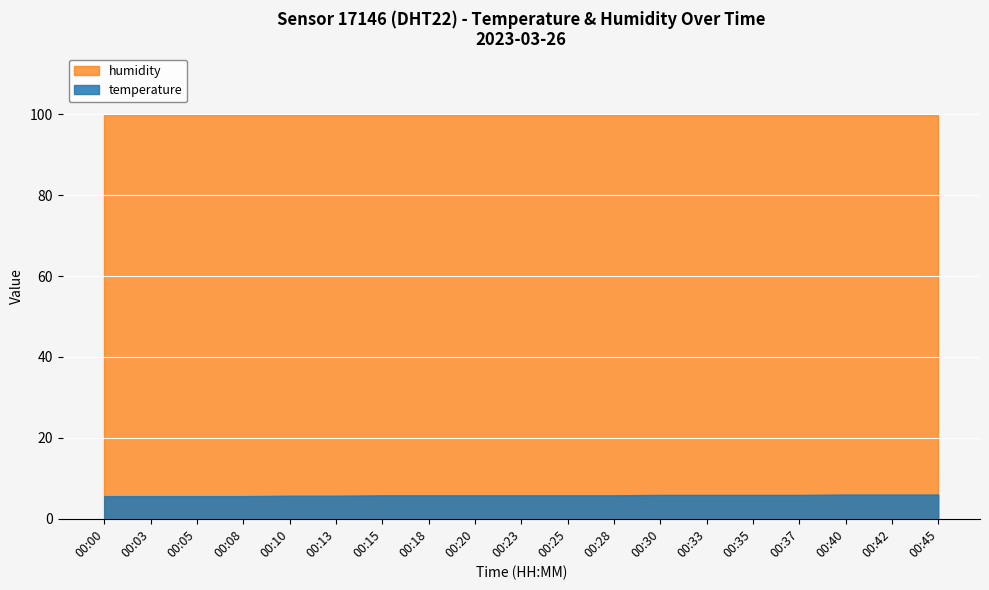

Read the temperature value at 00:10.

5.7